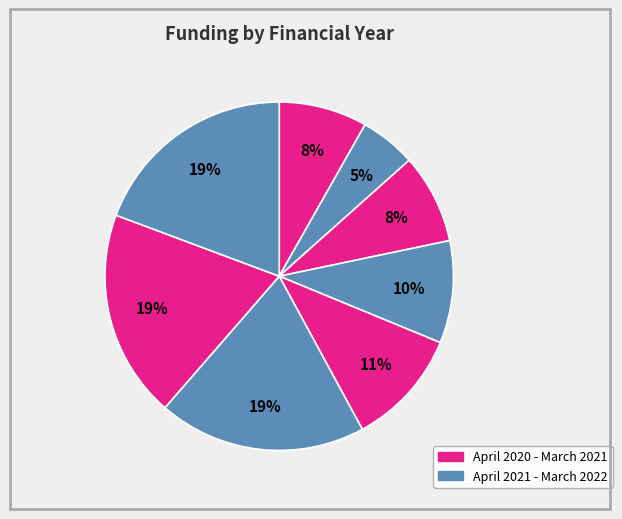

How many segments does this pie chart have?

8